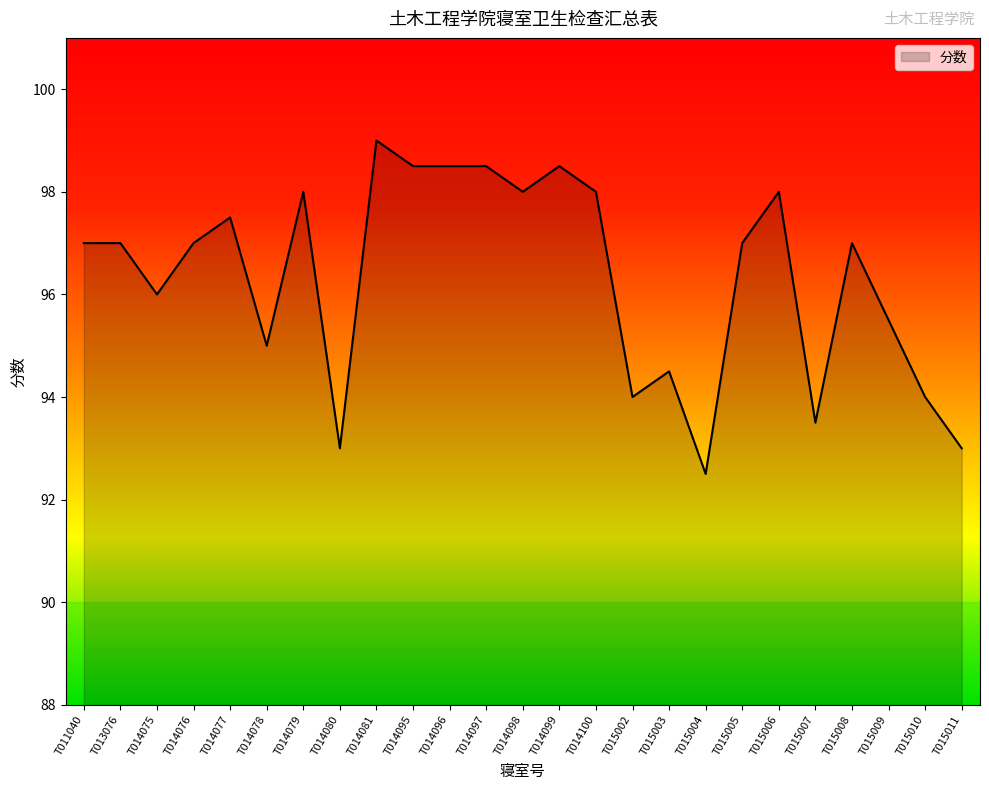

Between T014075 and T015006, which is larger?

T015006